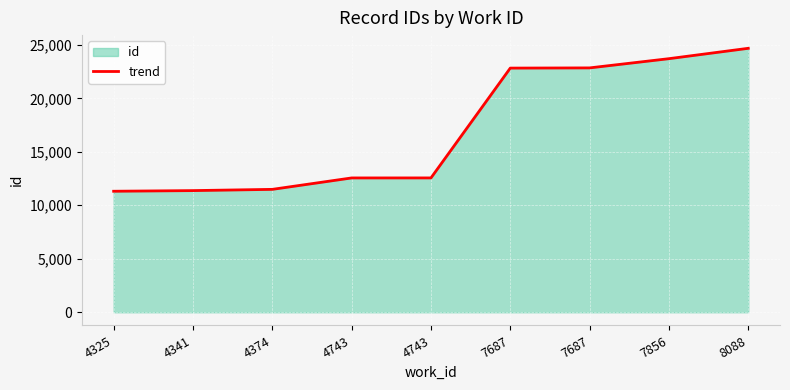

What is the difference between the maximum and minimum values?

13362